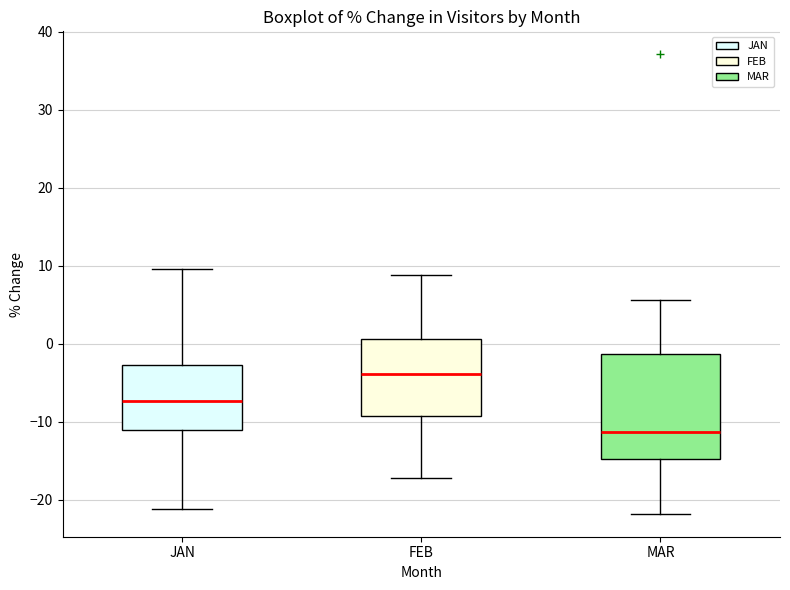

Which box is the tallest, from its lower edge to its upper edge?

MAR